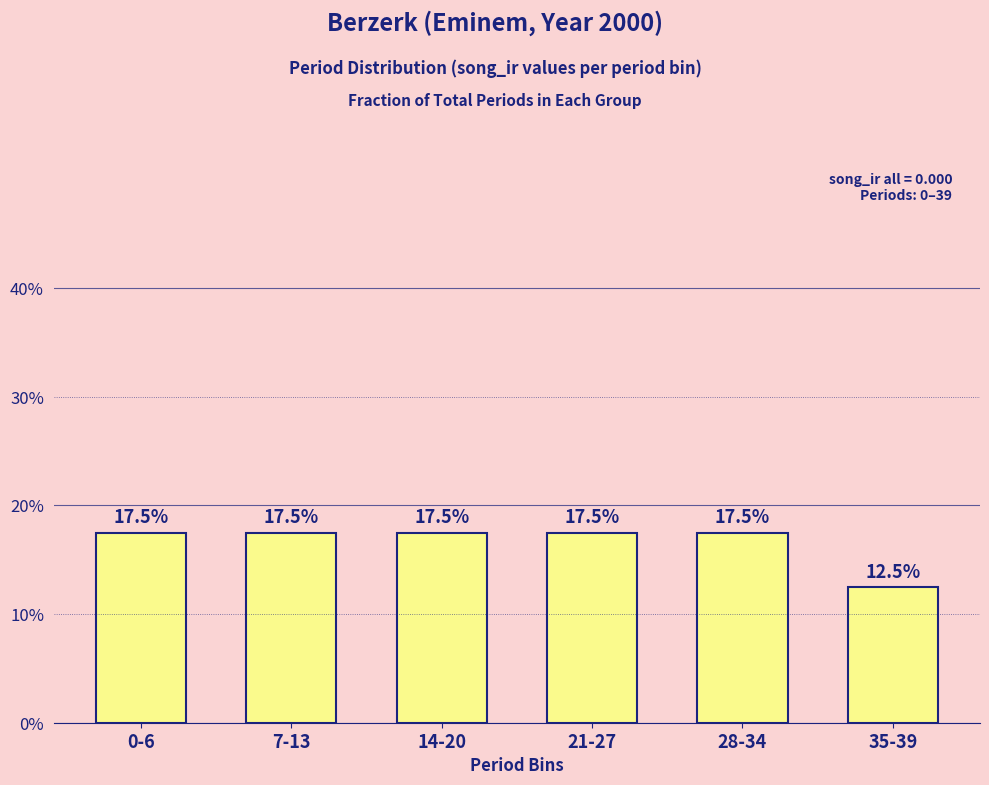

At which category does the chart reach its peak across all series?

0-6